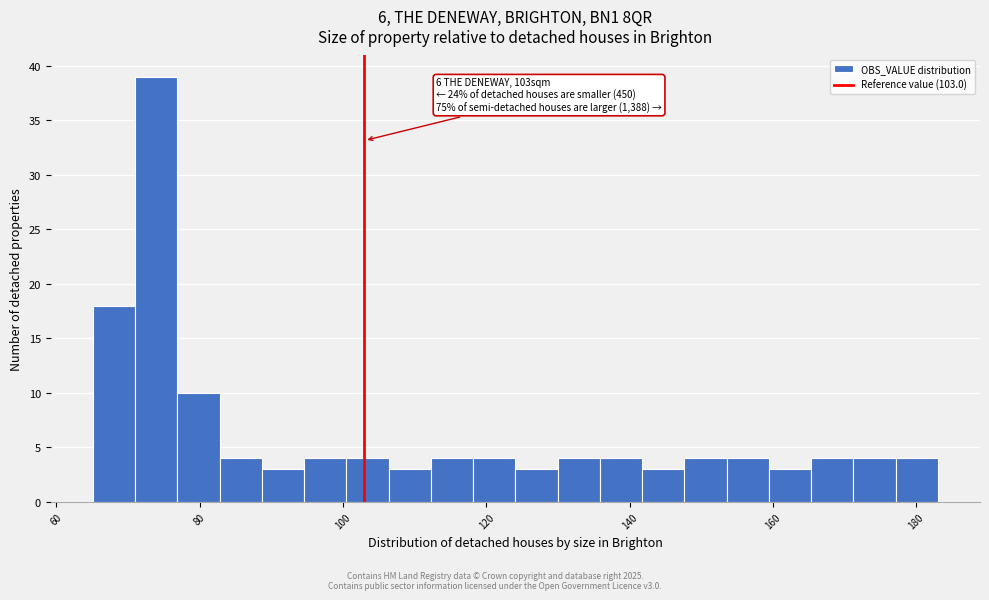

Read against the x-axis, roughly where is the centre of the tallest bar?

74